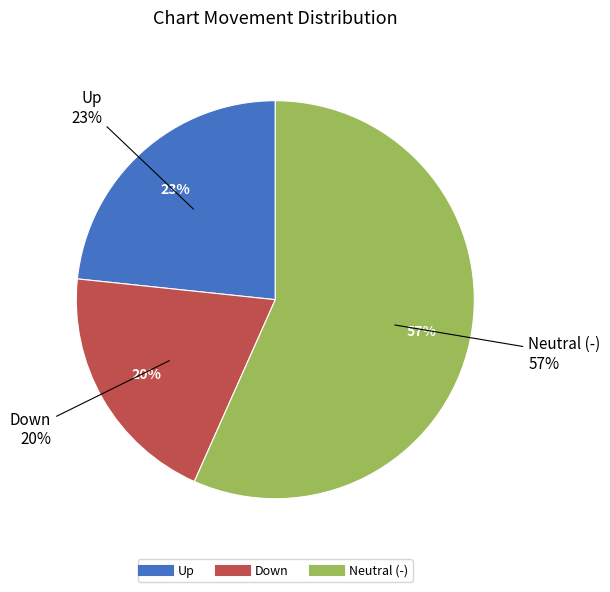

What is the ratio of the value at up to the value at -?

0.4